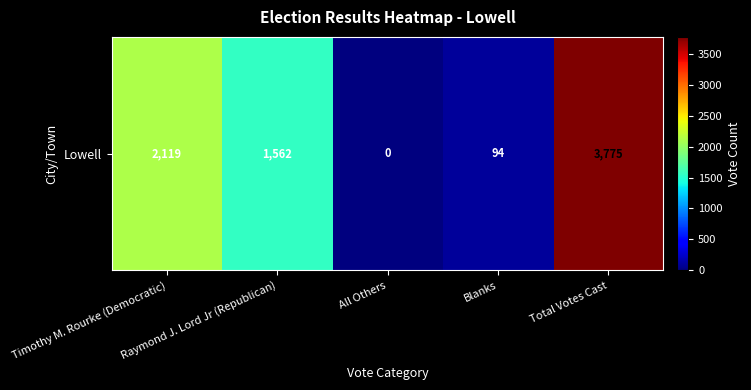

How many values are above zero?

4